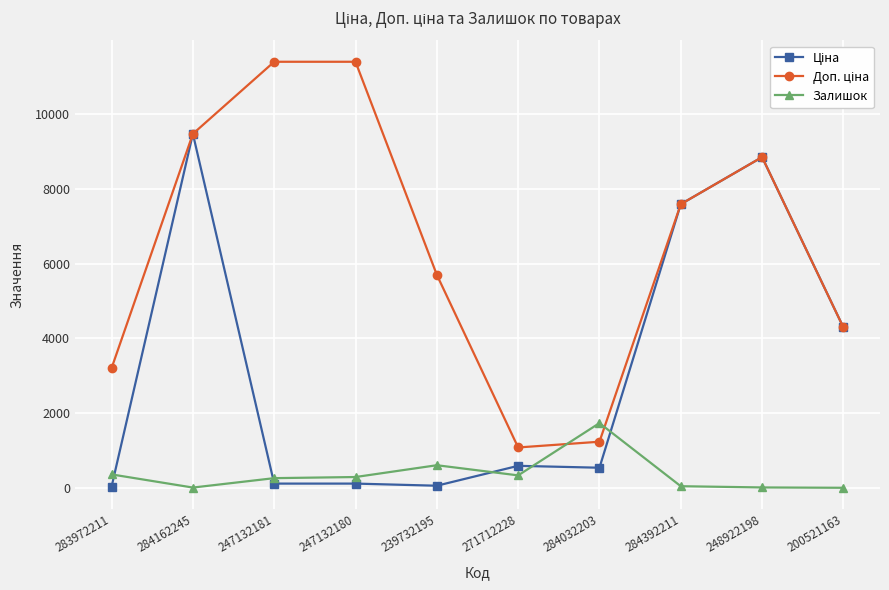

What is the spread (max minus min) of values at 271712228?

747.7